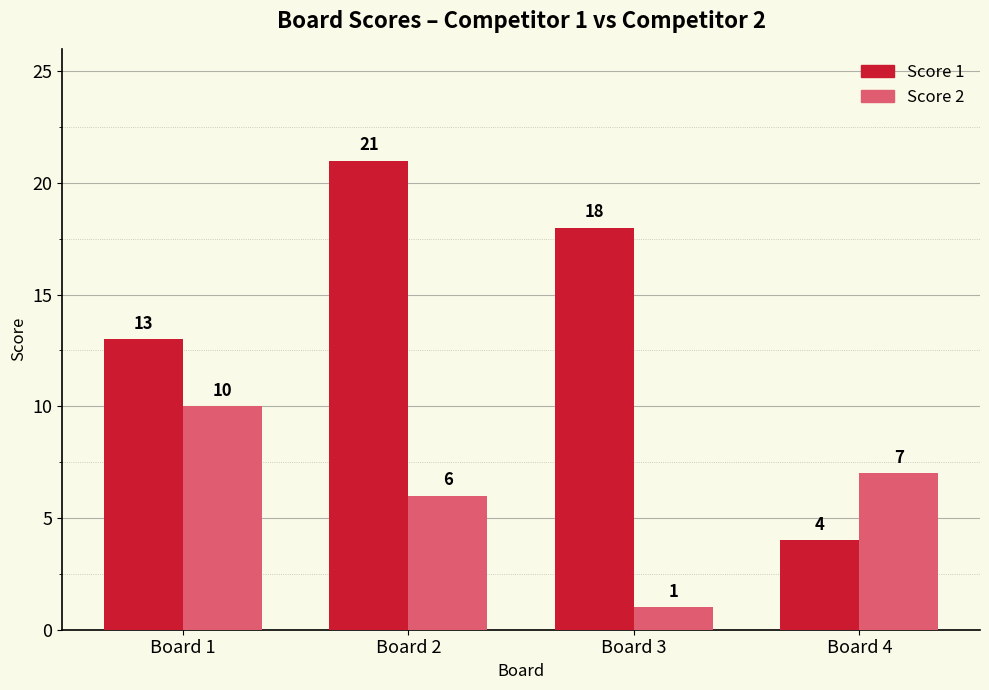

List the series in order of their peak value, highest first.

Score 1, Score 2